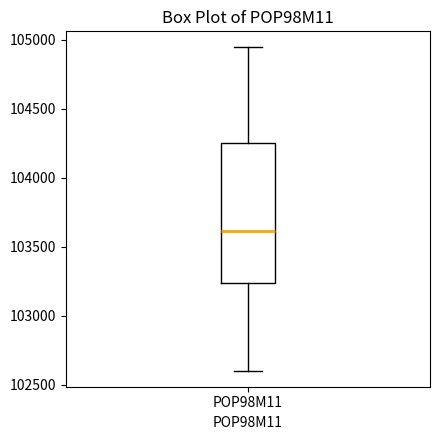

Transcribe this box plot: give where the median line is, the range the box spans, and where the two whiskers end, as read against the y-axis. The values are not printed on the chart, so give them approximately, as read against the axis.

median 103600, box 103250 to 104250, whiskers 102600 to 104950